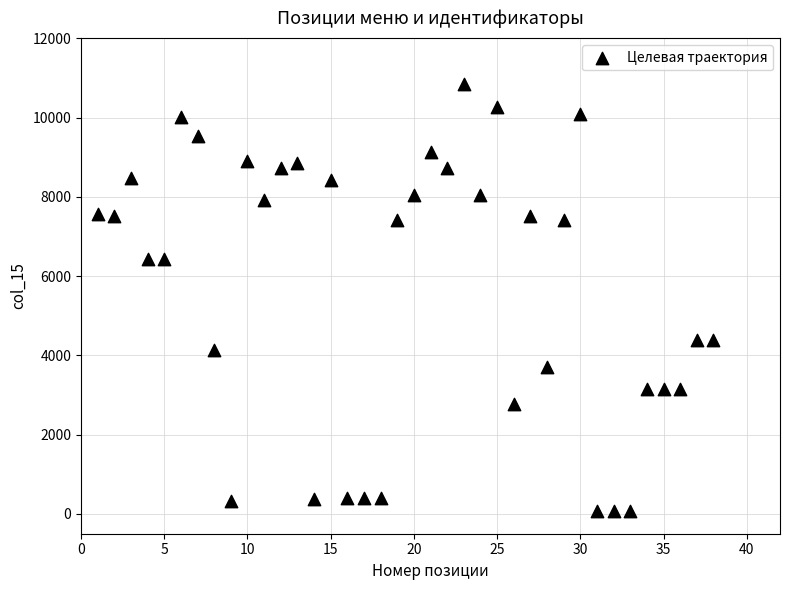

What is the range of Y values (max minus min)?

10793